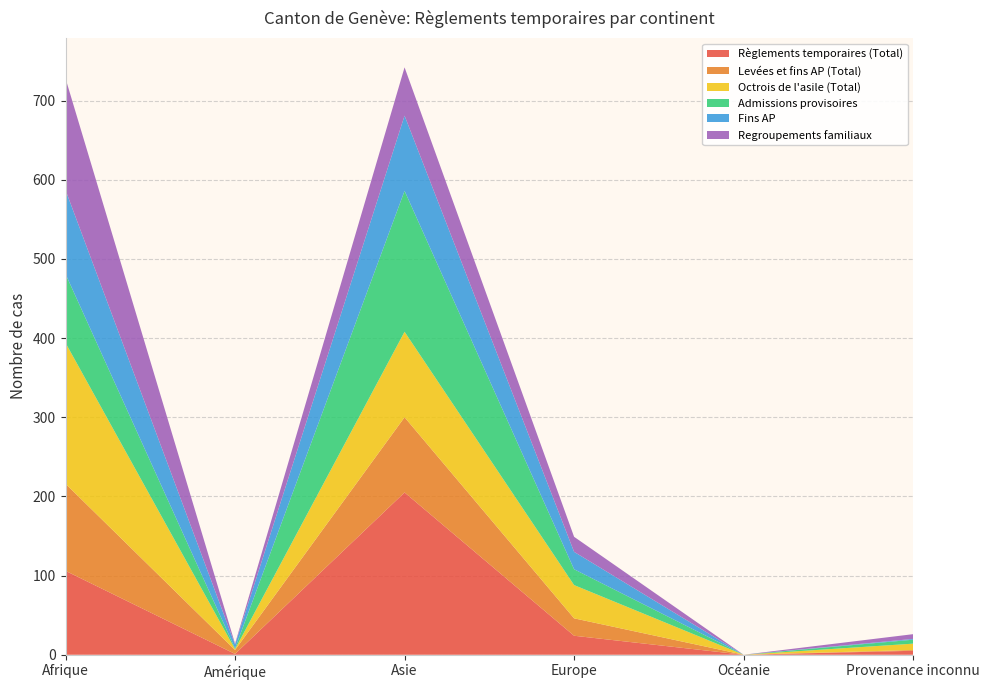

Reading left to right, transcribe all the data shown in this chart.

Règlements temporaires (Total): 106	1	205	24	0	5
Levées et fins AP (Total): 110	5	95	22	0	1
Octrois de l'asile (Total): 178	1	108	42	0	8
Admissions provisoires: 87	1	178	20	0	5
Fins AP: 106	5	95	22	0	1
Regroupements familiaux: 141	1	61	19	0	6